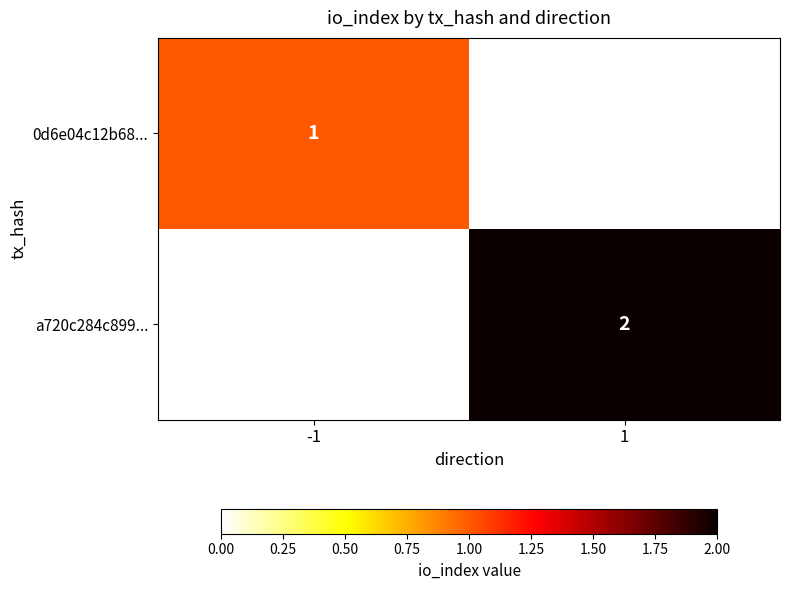

What is the minimum value shown in the chart?

1.0